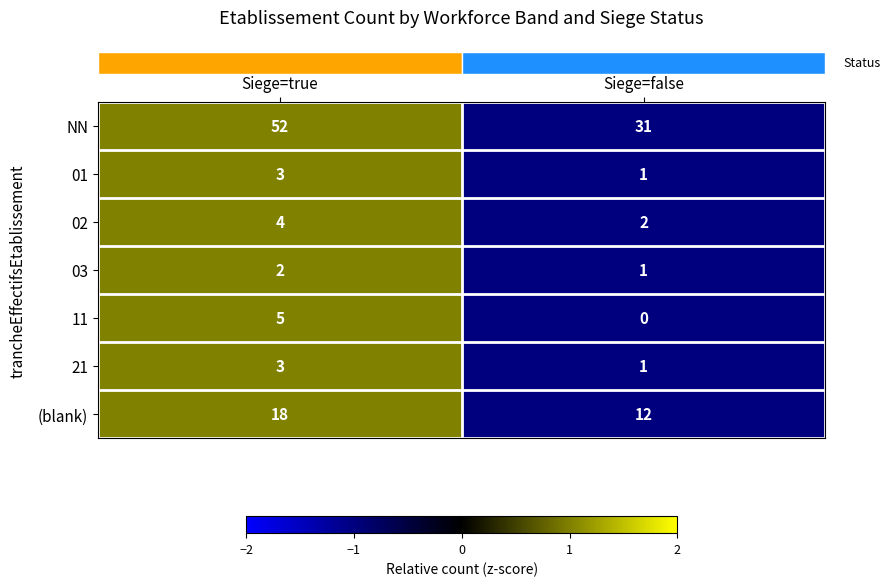

What is the minimum value shown in the chart?

0